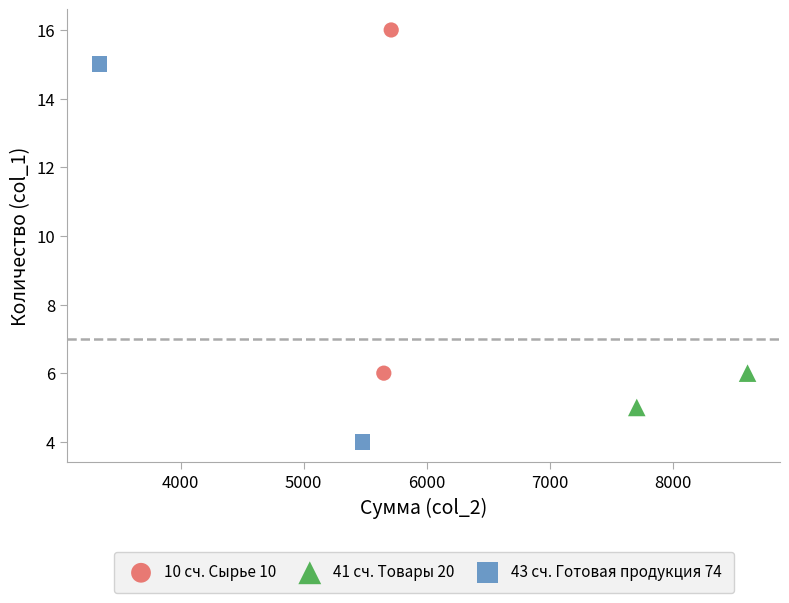

Which series reaches the maximum Y coordinate?

10 сч. Сырье 10